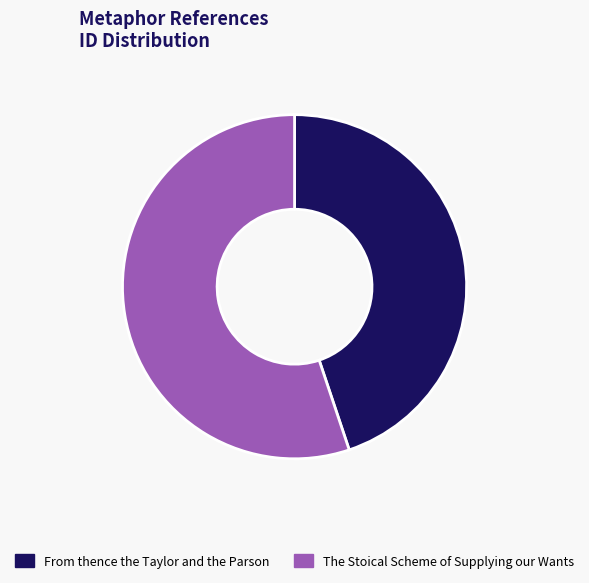

Is it true that The Stoical Scheme of Supplying our Wants is 55% of the pie?

True